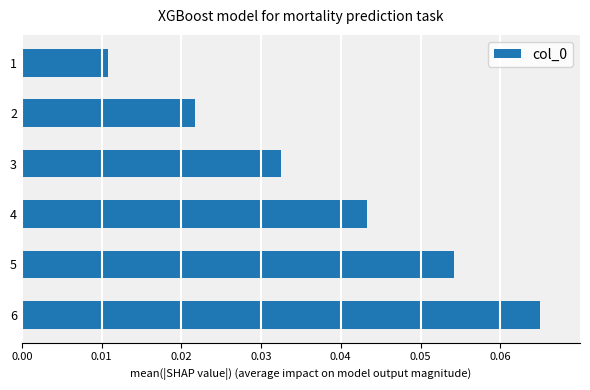

Count the values in the range 0 to 1.

6